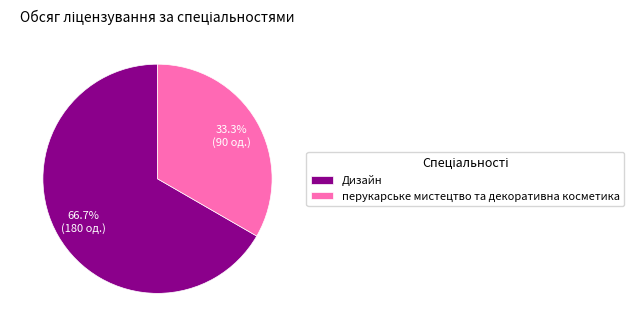

Which category has the biggest portion of the pie?

Дизайн